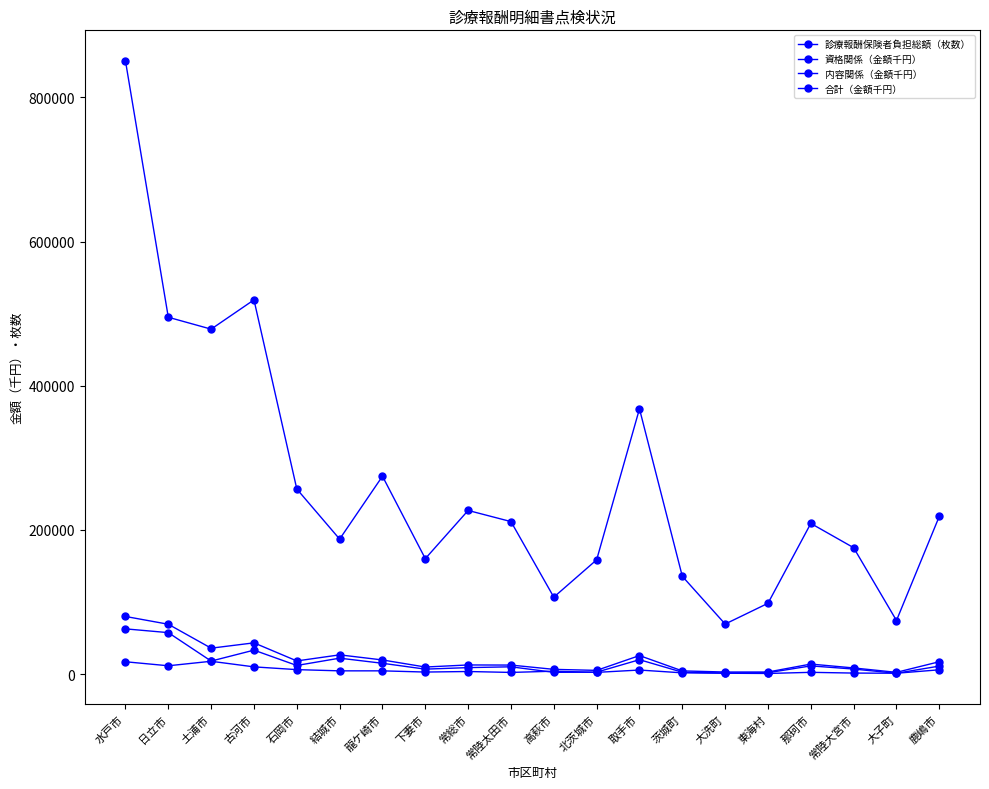

True or false: 合計（金額千円） and 資格関係（金額千円） intersect in this chart.

False